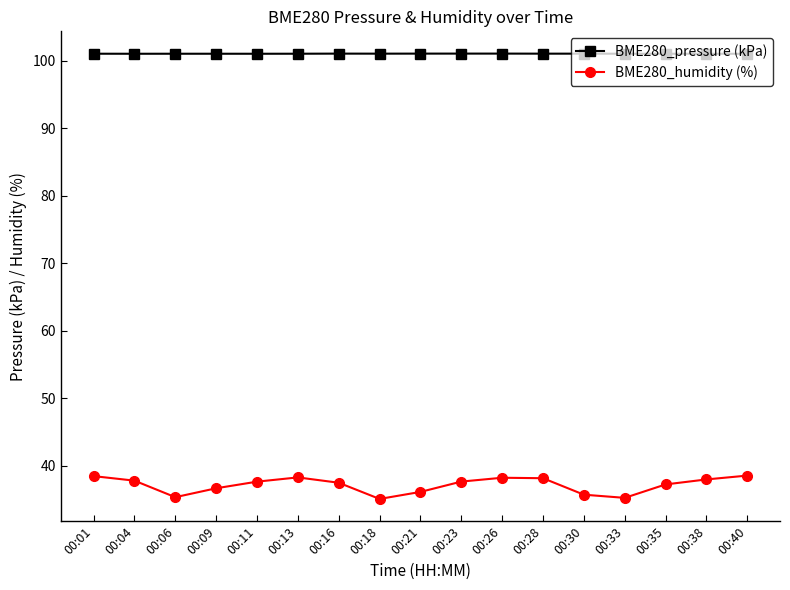

Which series has the widest spread of values?

BME280_humidity (%)